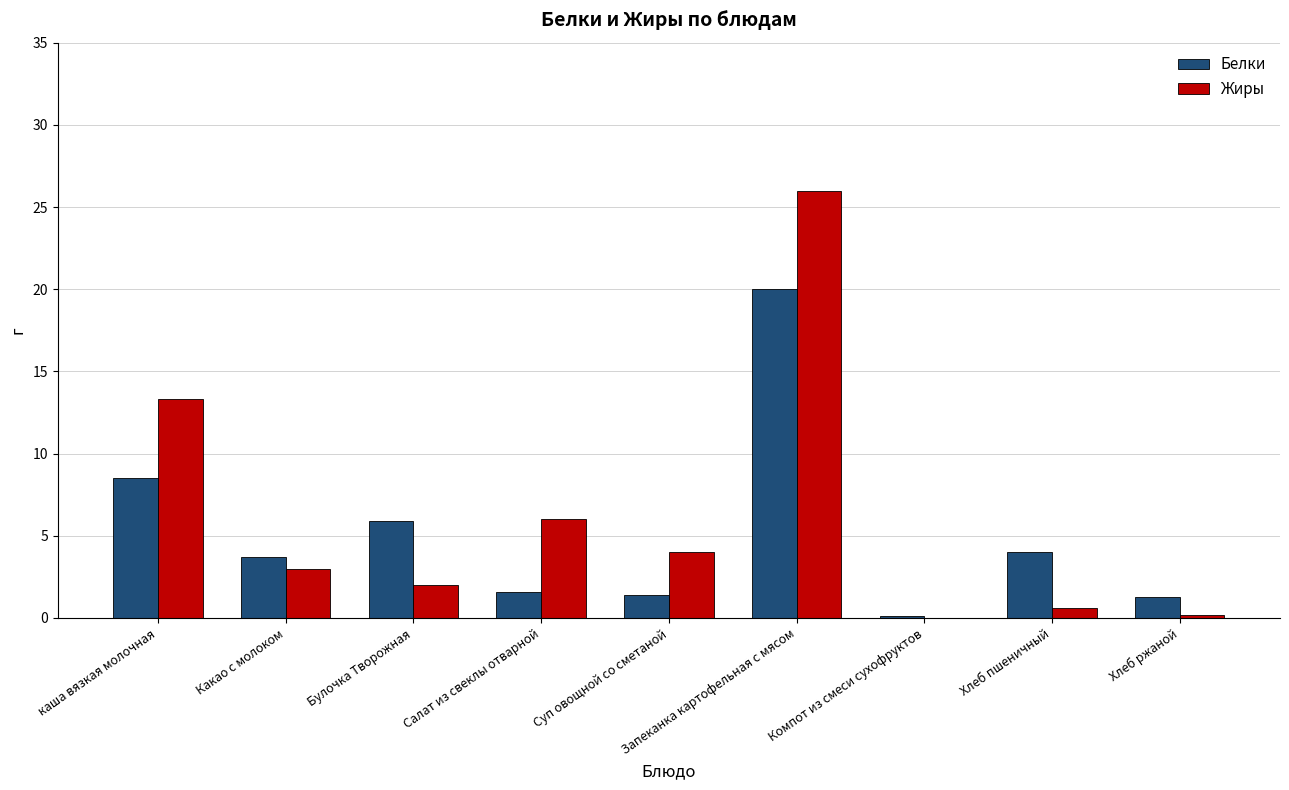

What is the average value of the Белки series?

5.2